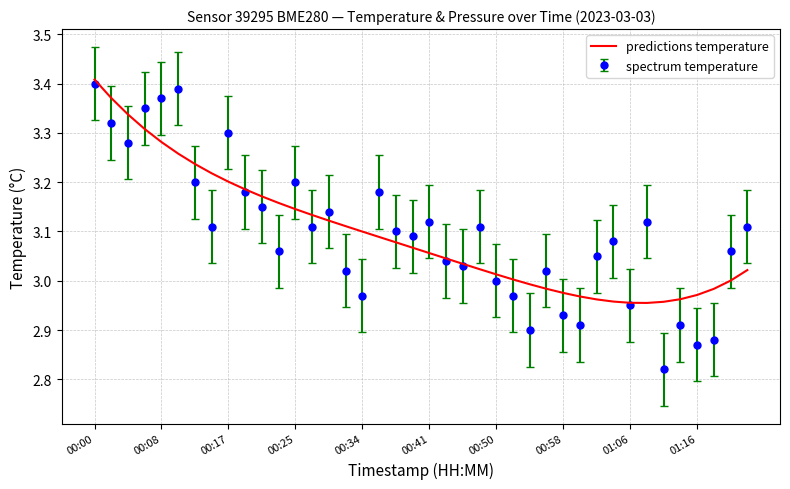

How many series are shown in this chart?

2